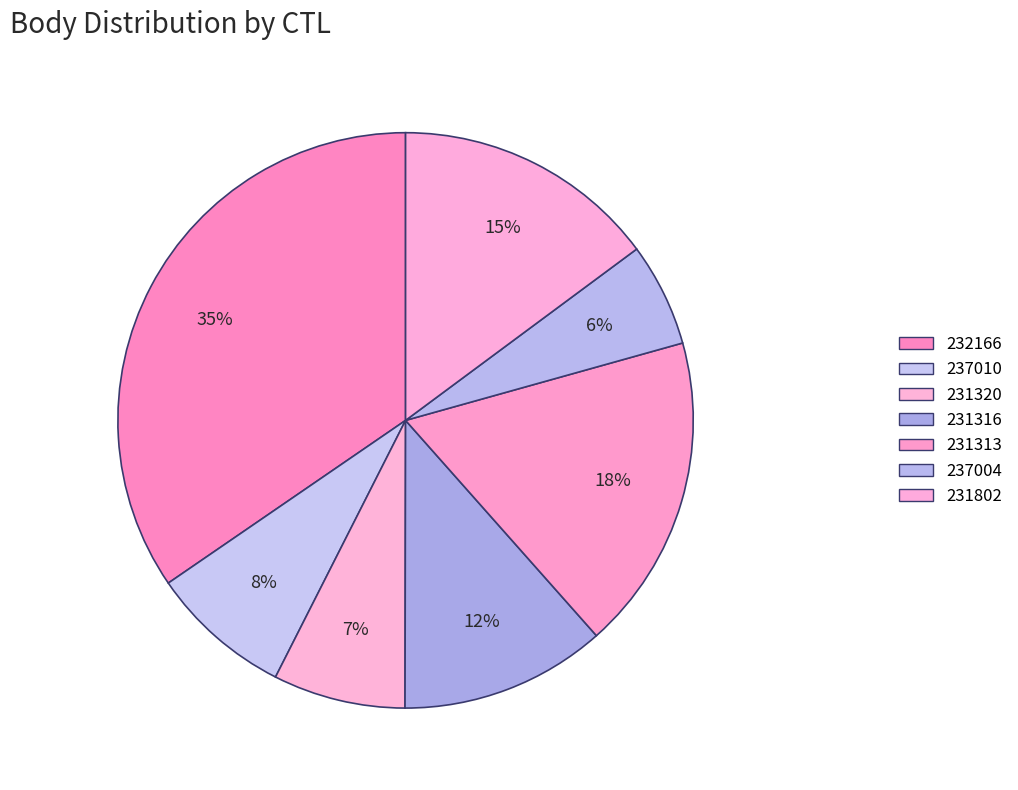

What is the ratio of the value at 231313 to the value at 231316?

1.5